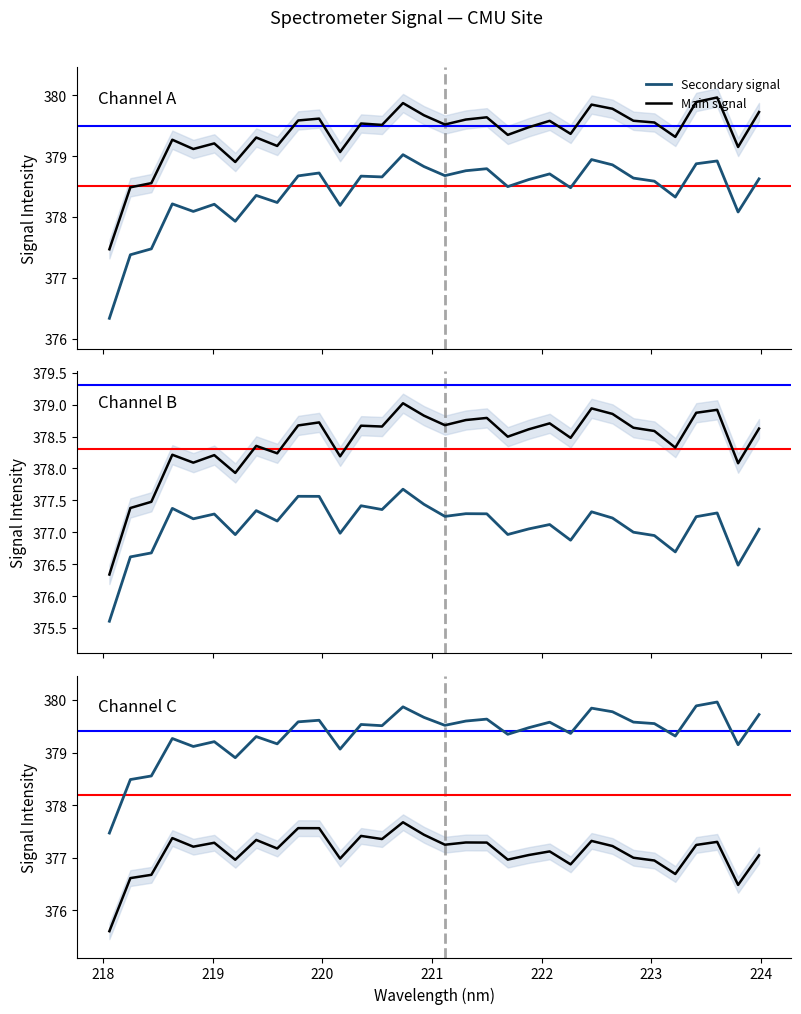

What is the change in value from 218.442 to 222.0721?

+1.0